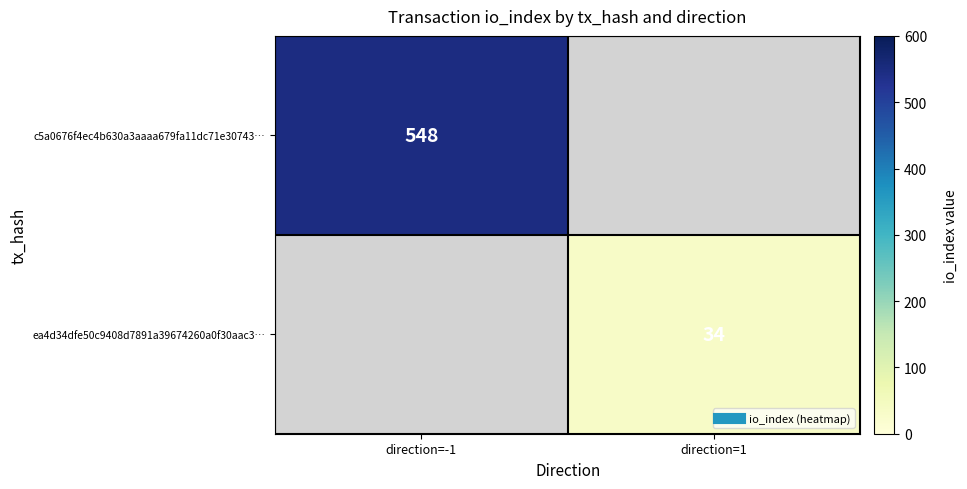

What is the total value across all series at direction=1?

34